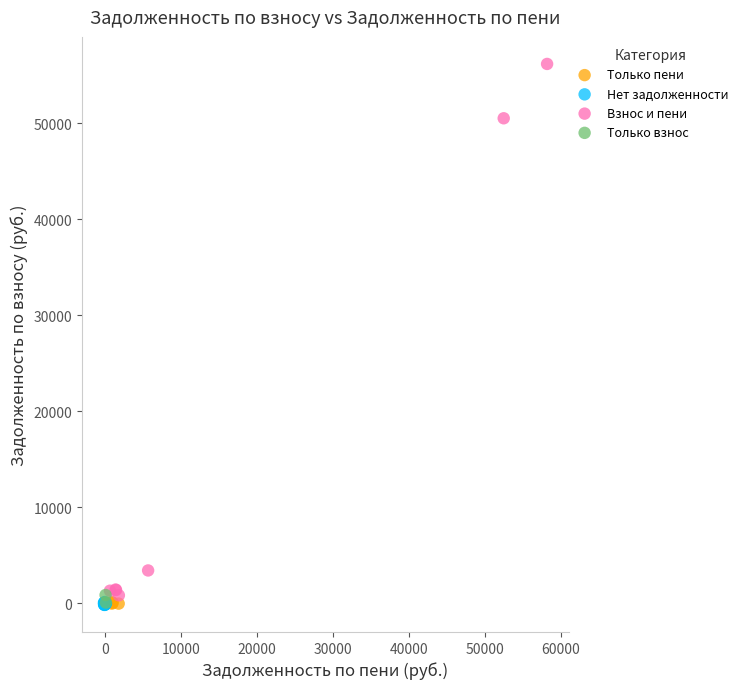

Which series reaches the maximum Y coordinate?

Взнос и пени